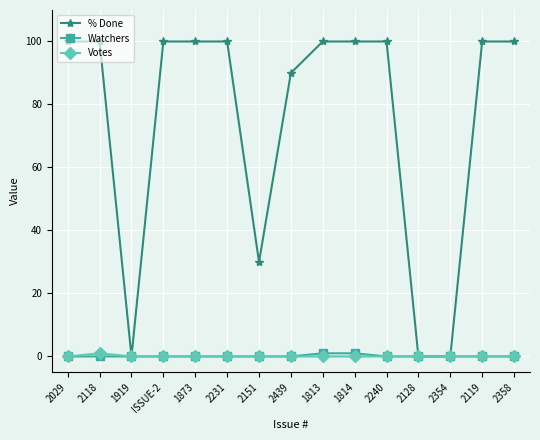

At which label is % Done closest to 50?

2151